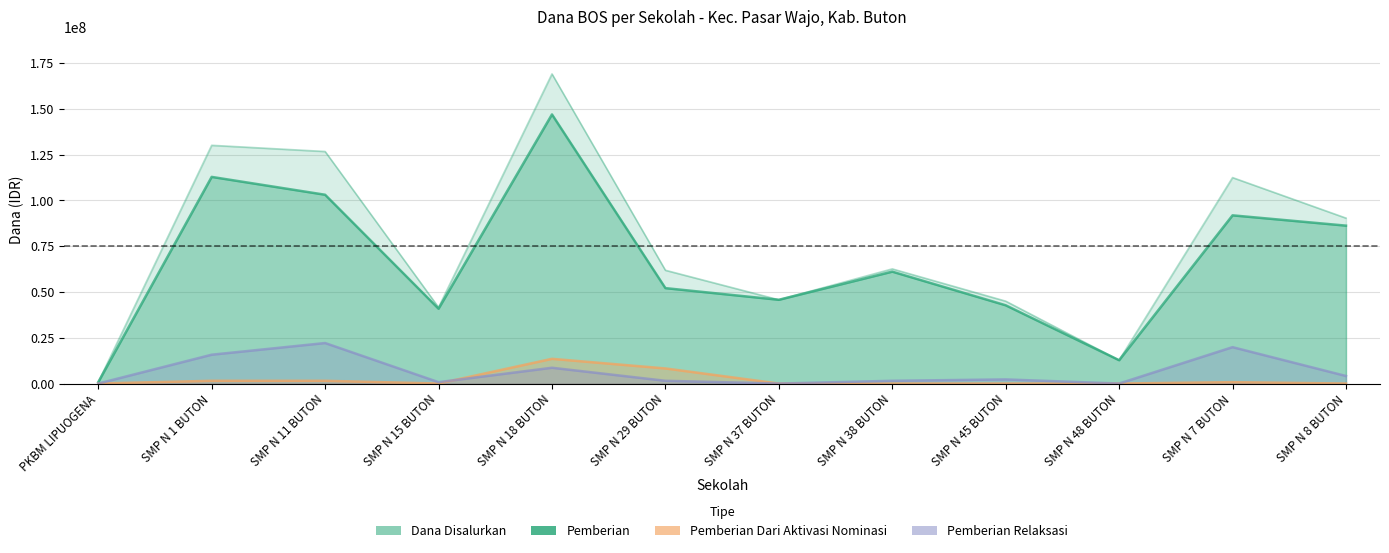

At which category does Dana Disalurkan reach its first local valley?

SMP N 15 BUTON